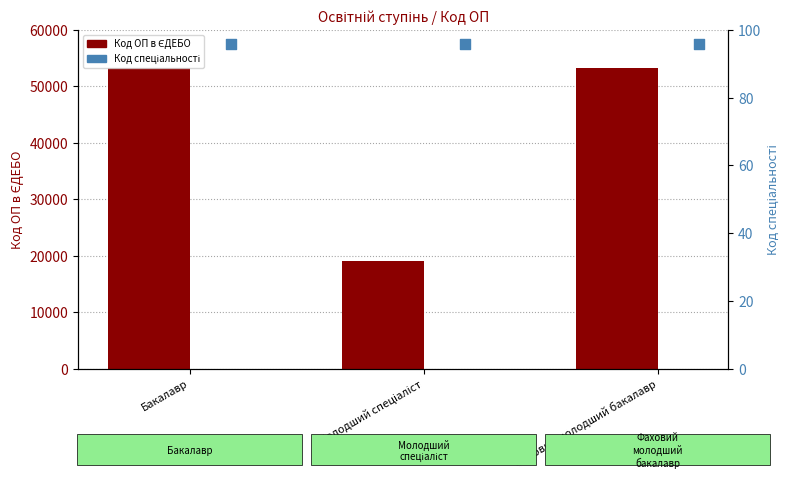

Which series has the largest total across all categories?

Код ОП в ЄДЕБО